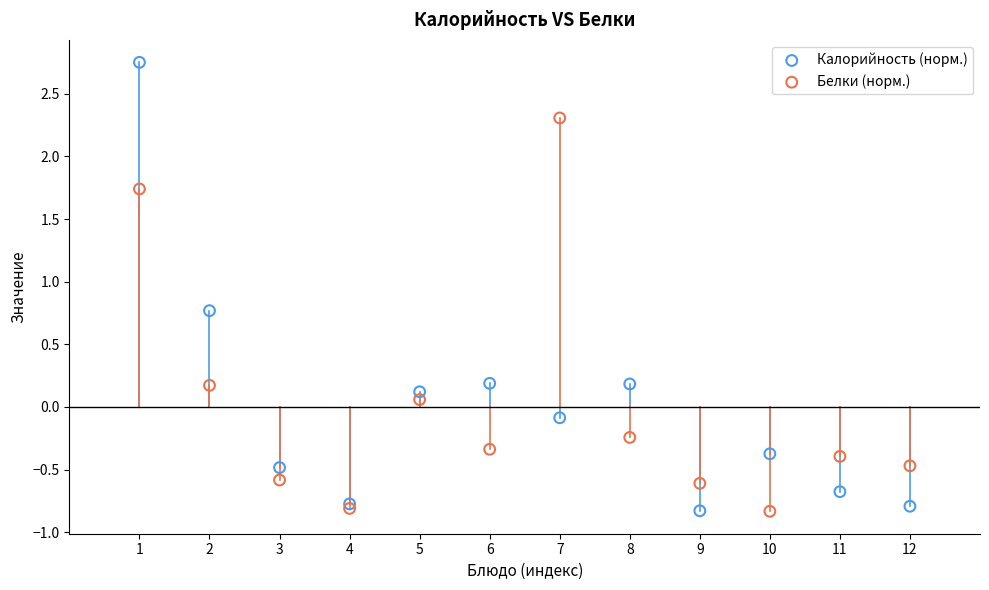

Which series contains the highest Y value?

Калорийность (норм.)